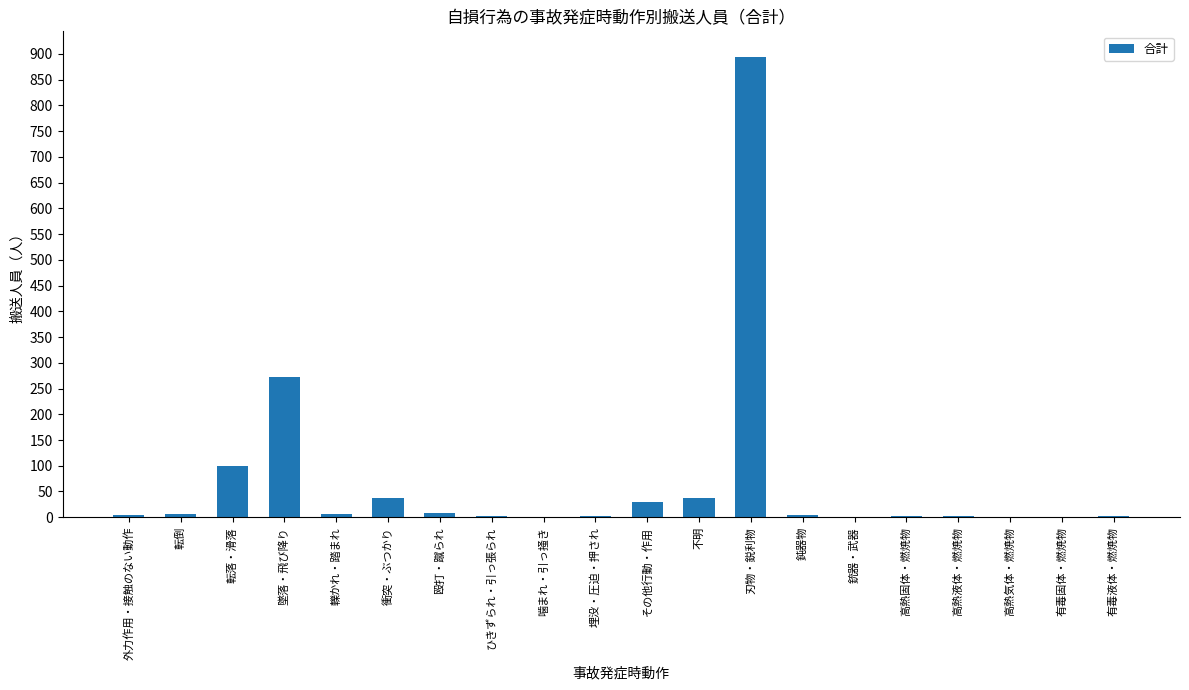

Approximately how many times larger is the value at 殴打・蹴られ compared to 高熱液体・燃焼物?

4.0